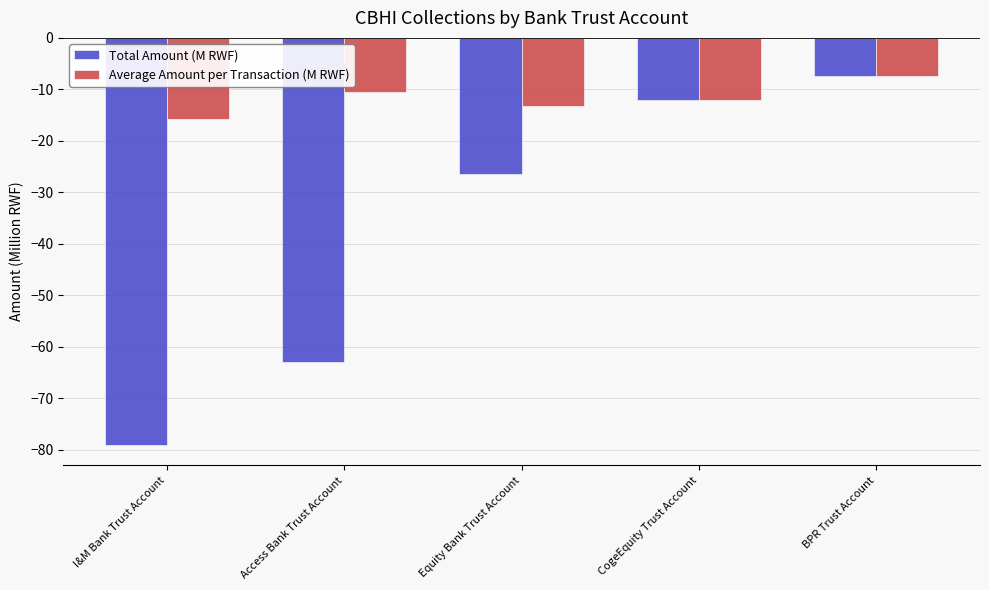

How many values in the Average Amount per Transaction (M RWF) series are below -11?

3